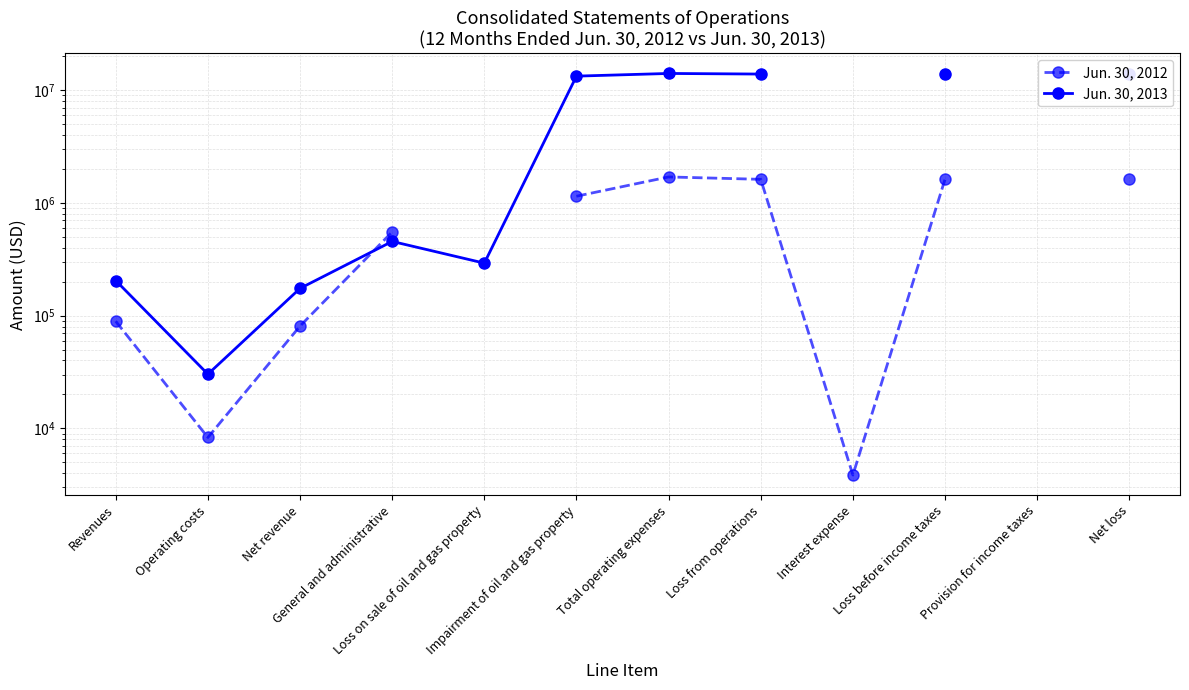

At how many categories does at least one series exceed 5248787?

5